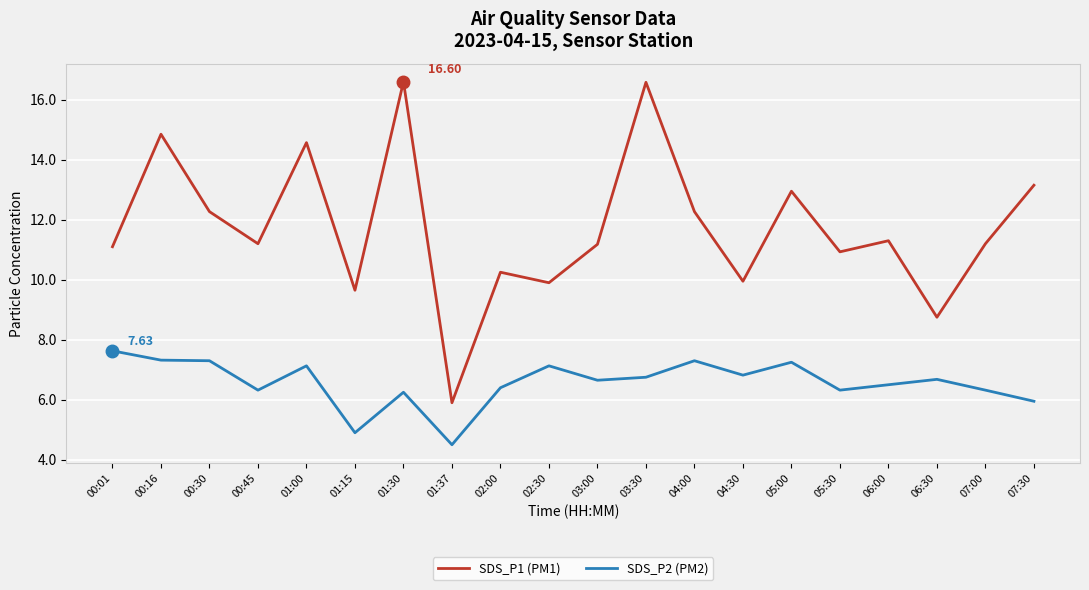

Does the chart display data point markers on the line(s)?

No